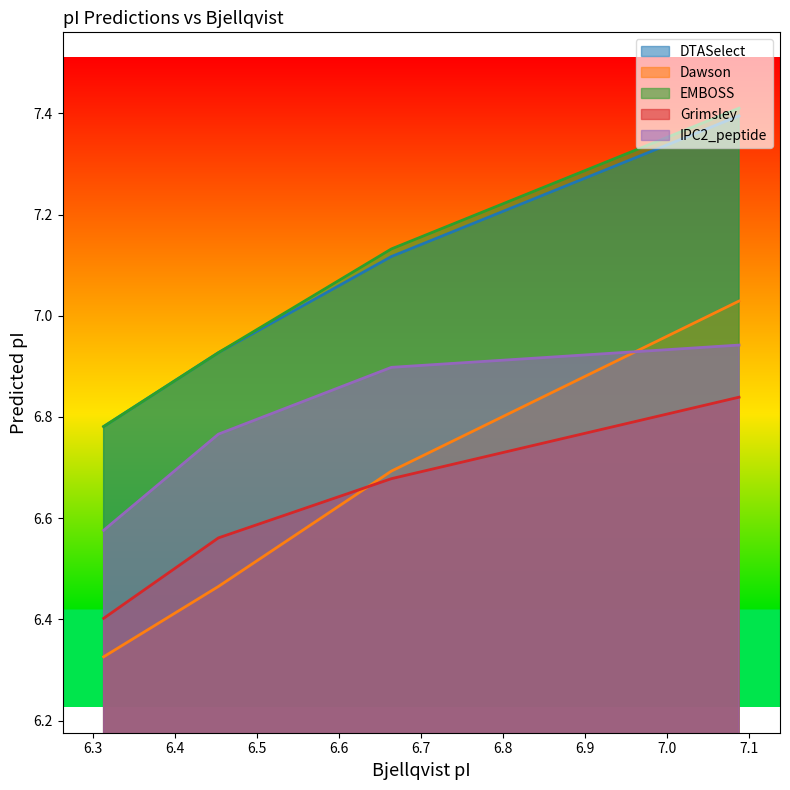

True or false: EMBOSS and Grimsley cross at least once.

False